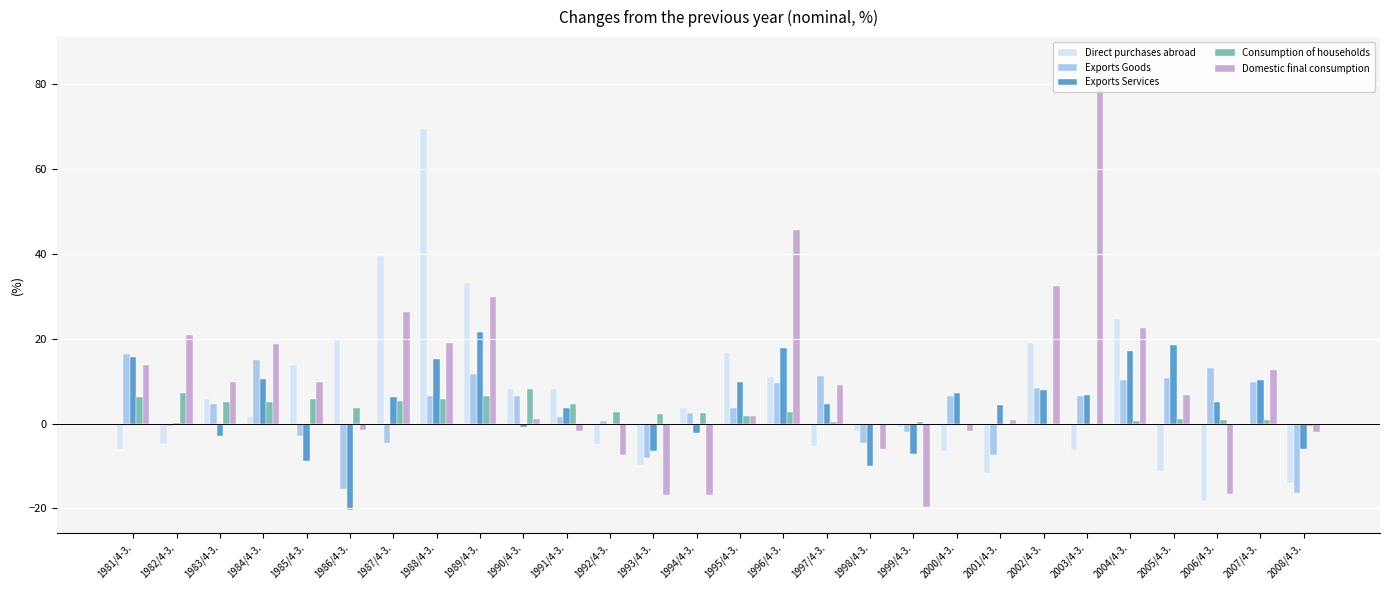

Reading left to right, what are all the values shown in this chart?

Direct purchases abroad: -5.9	-4.7	5.9	1.5	13.7	19.6	39.5	69.4	33.2	8.1	8.2	-4.8	-9.8	3.6	16.6	11.0	-5.4	-1.7	-0.7	-6.4	-11.6	18.9	-6.3	24.6	-11.1	-18.2	0.0	-14.0
Exports Goods: 16.3	-0.5	4.5	15.0	-2.9	-15.4	-4.5	6.4	11.8	6.6	1.6	0.6	-8.2	2.4	3.7	9.5	11.3	-4.5	-1.9	6.6	-7.3	8.5	6.5	10.2	10.8	13.0	9.9	-16.3
Exports Services: 15.6	0.2	-2.9	10.4	-8.8	-20.4	6.2	15.2	21.7	-0.9	3.6	-0.1	-6.4	-2.3	9.9	17.9	4.6	-10.1	-7.1	7.2	4.4	7.9	6.8	17.1	18.5	5.1	10.3	-6.0
Consumption of households: 6.3	7.2	5.0	5.2	5.7	3.6	5.4	5.9	6.6	8.1	4.7	2.8	2.3	2.6	1.7	2.8	0.3	-0.3	0.4	-0.2	0.0	-0.1	-0.3	0.5	1.0	0.8	0.9	-0.5
Domestic final consumption: 13.9	20.8	9.9	18.8	9.9	-1.5	26.3	19.0	29.9	1.1	-1.7	-7.3	-16.8	-16.8	1.7	45.7	9.2	-6.0	-19.7	-1.8	0.9	32.5	85.8	22.6	6.7	-16.6	12.6	-1.9